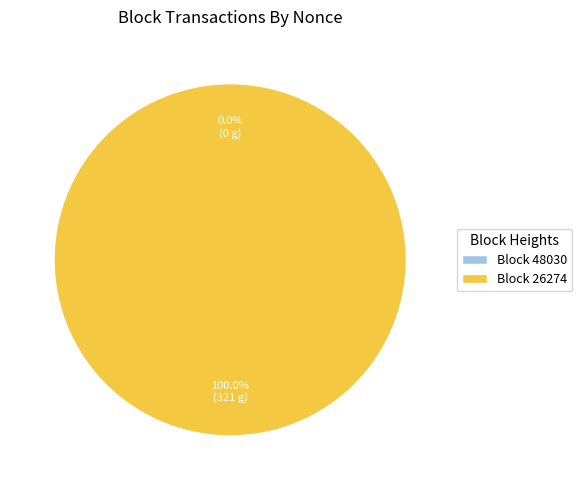

What is the largest slice in the pie chart?

26274